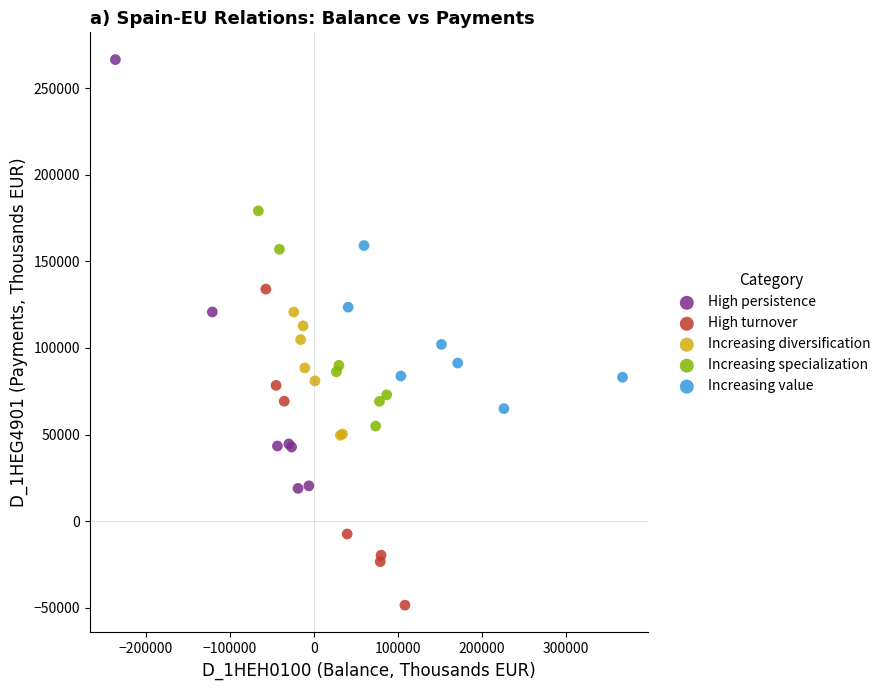

Which series has the largest Y range (max minus min)?

High persistence